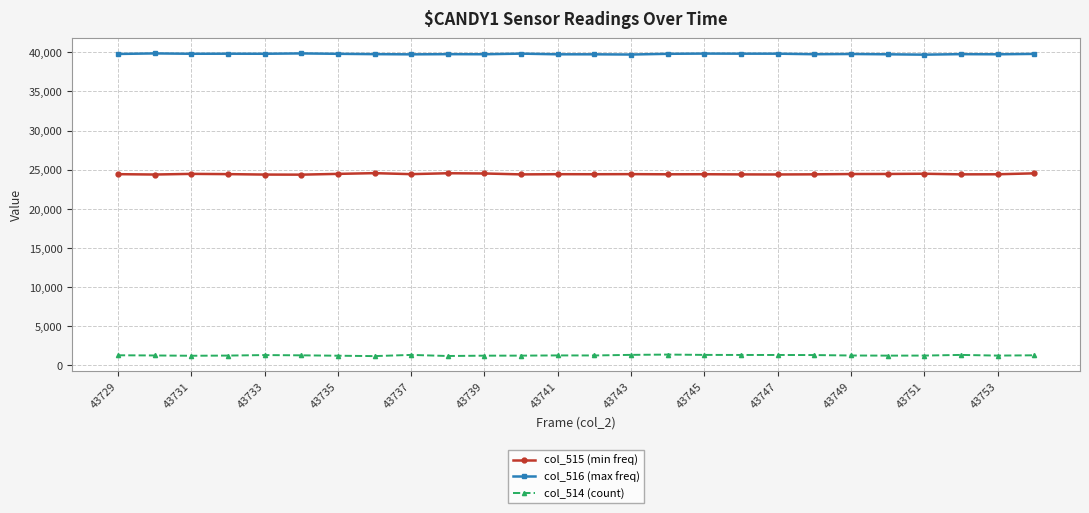

True or false: col_515 (min freq) and col_516 (max freq) cross at least once.

False